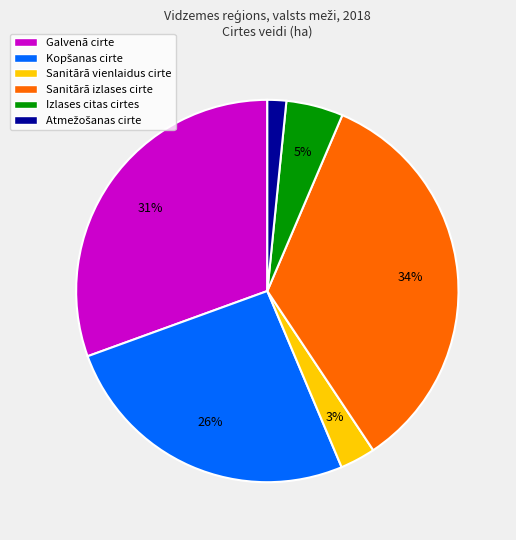

How many slices are in this pie chart?

6